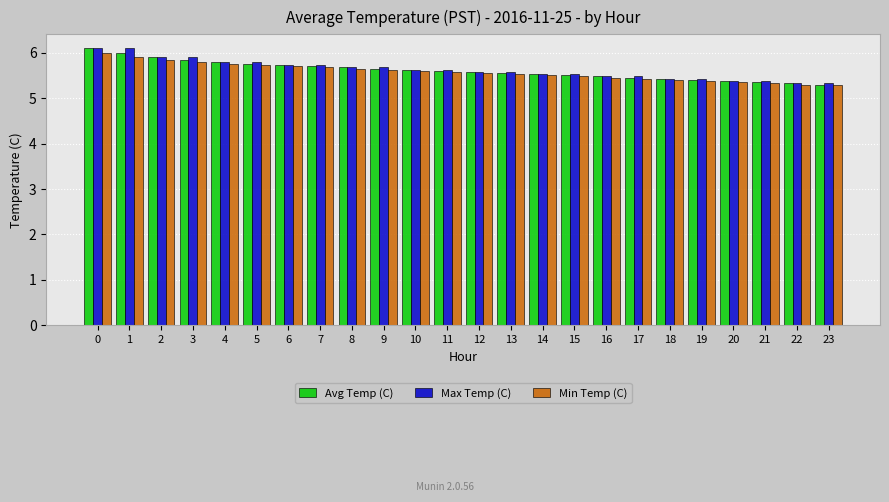

At how many categories does at least one series exceed 5?

24